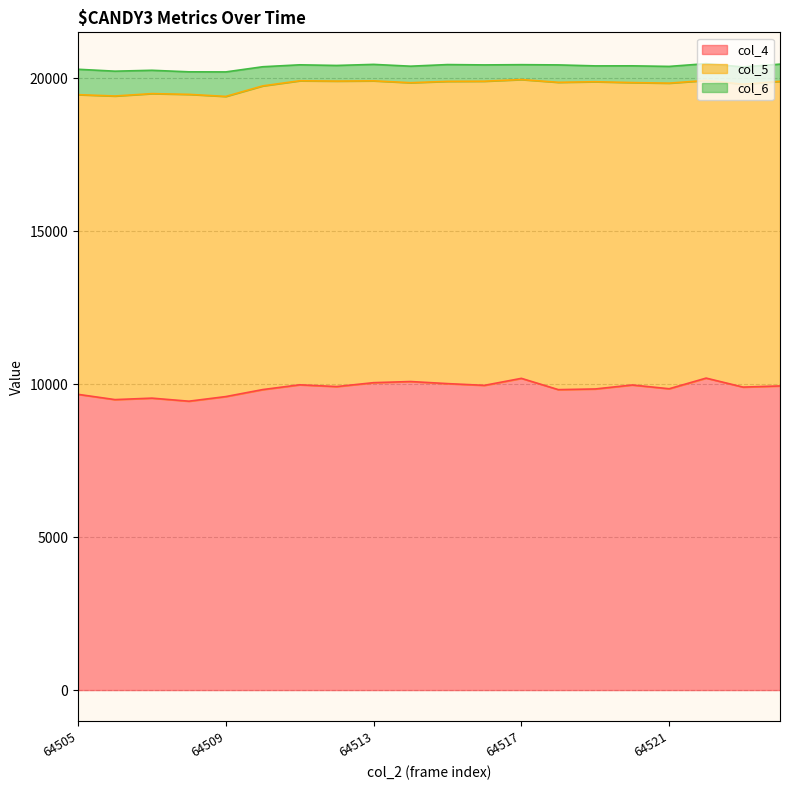

What is the total value across all series at 64505?

20299